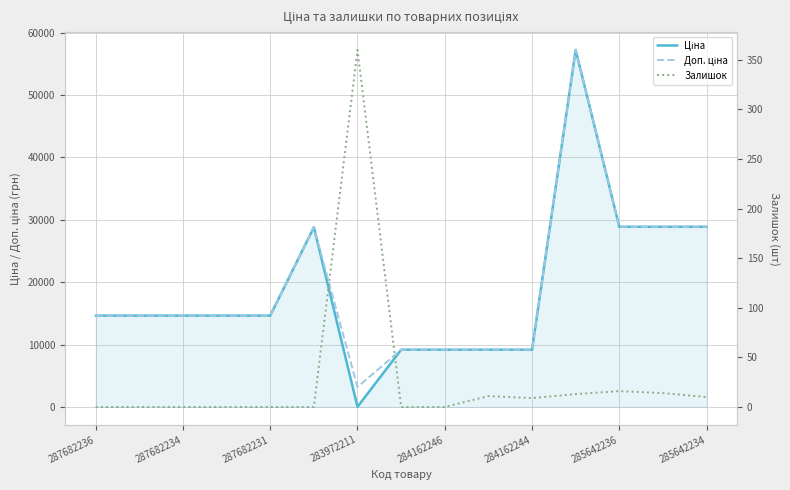

The Ціна series shows 26212.6 at 283972211. True or false?

False